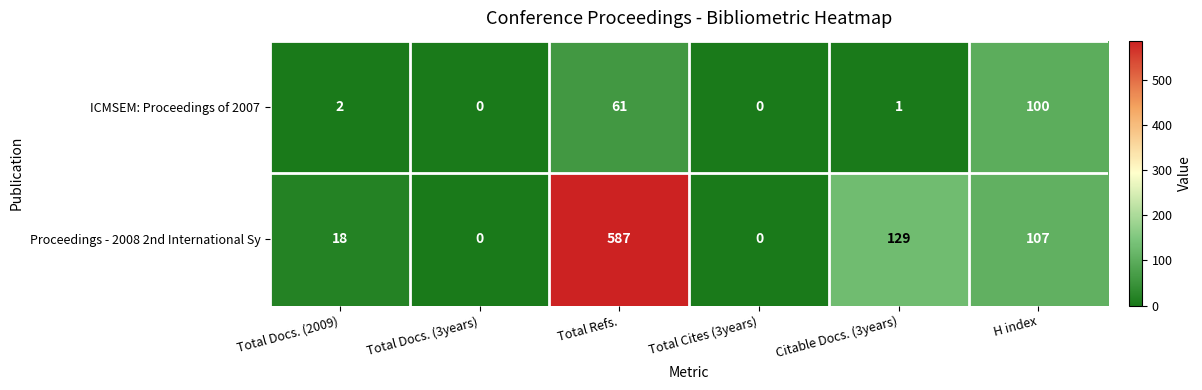

Between Total Cites (3years) and H index, which series saw the biggest shift?

Proceedings - 2008 2nd International Sy